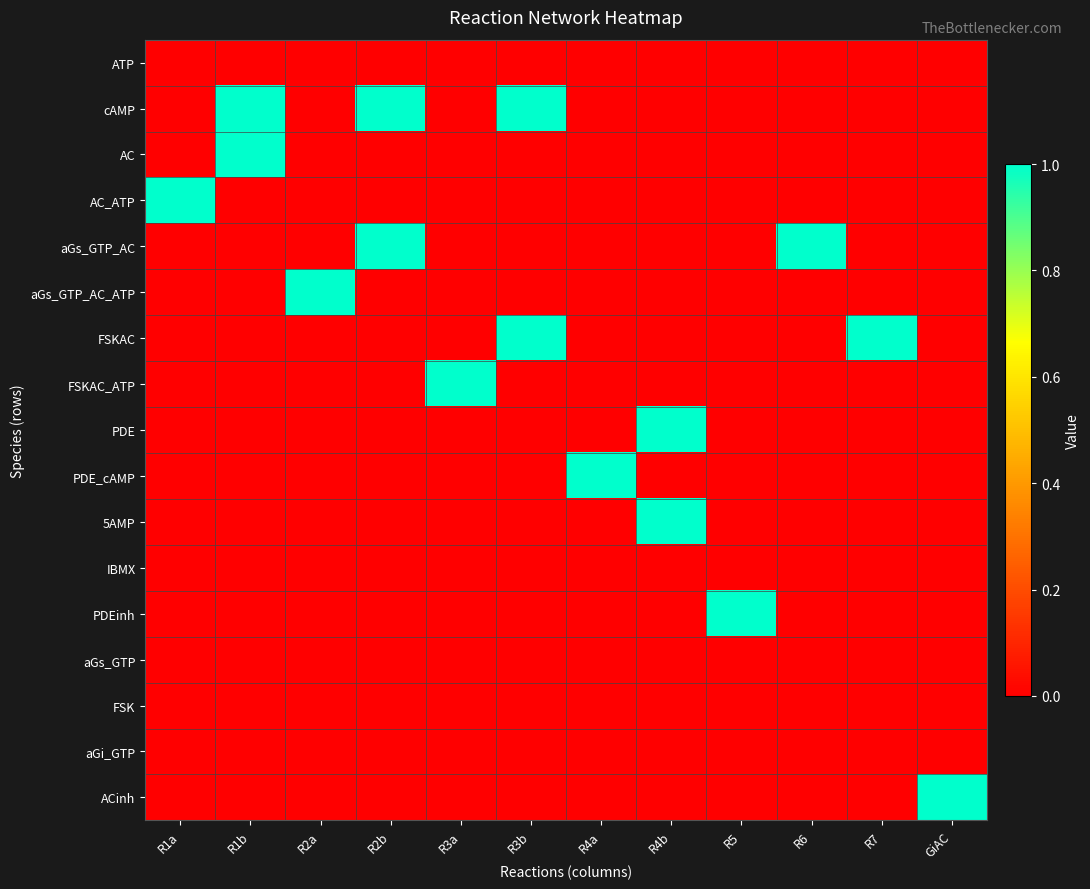

Which series has the largest total across all categories?

cAMP